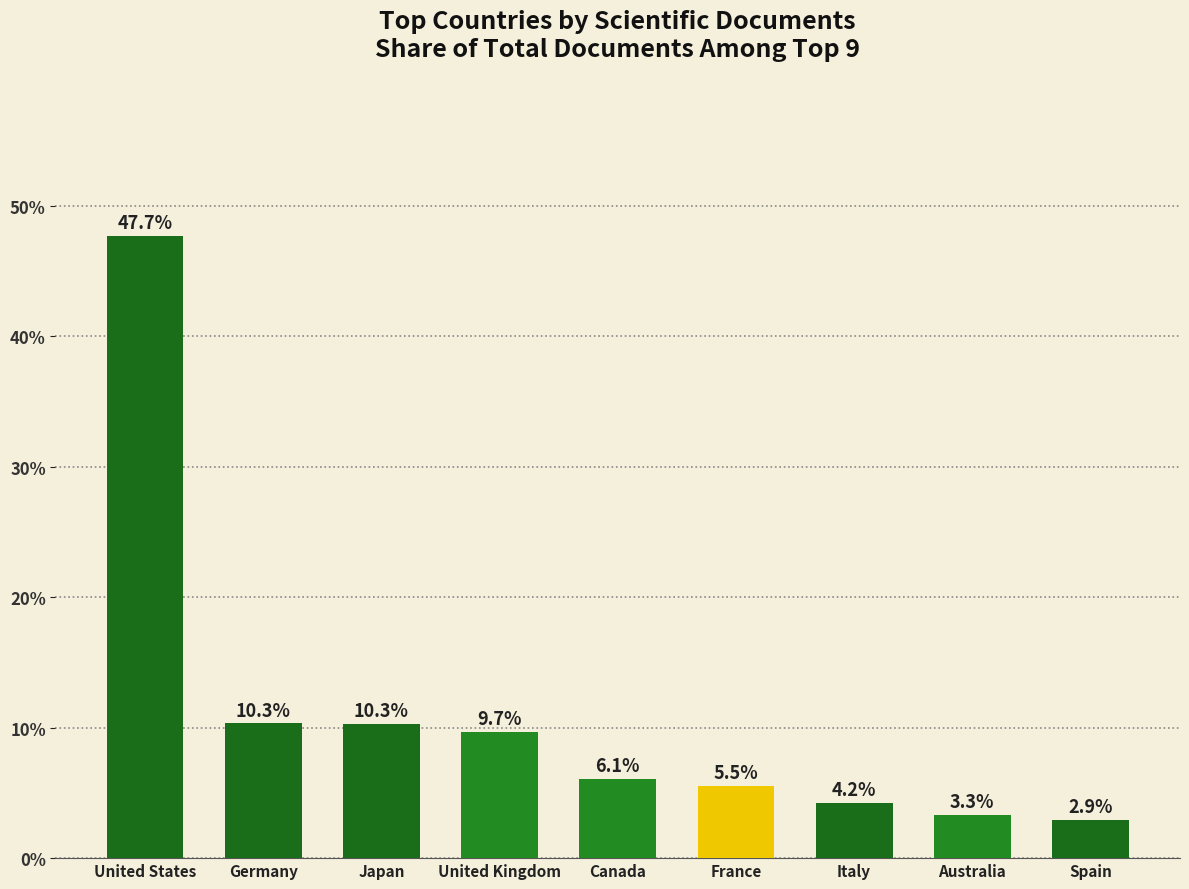

The value at Japan is 10.3. True or false?

True